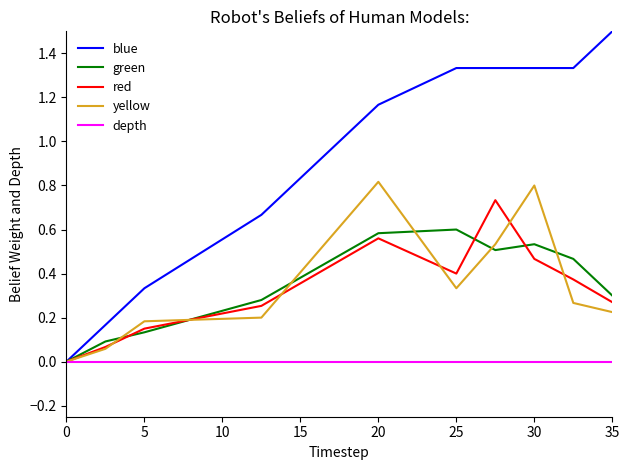

How many values in green are above zero?

9